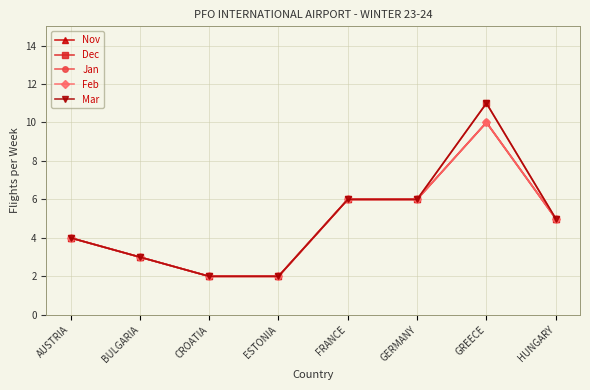

At which label does Feb first exceed 5?

FRANCE